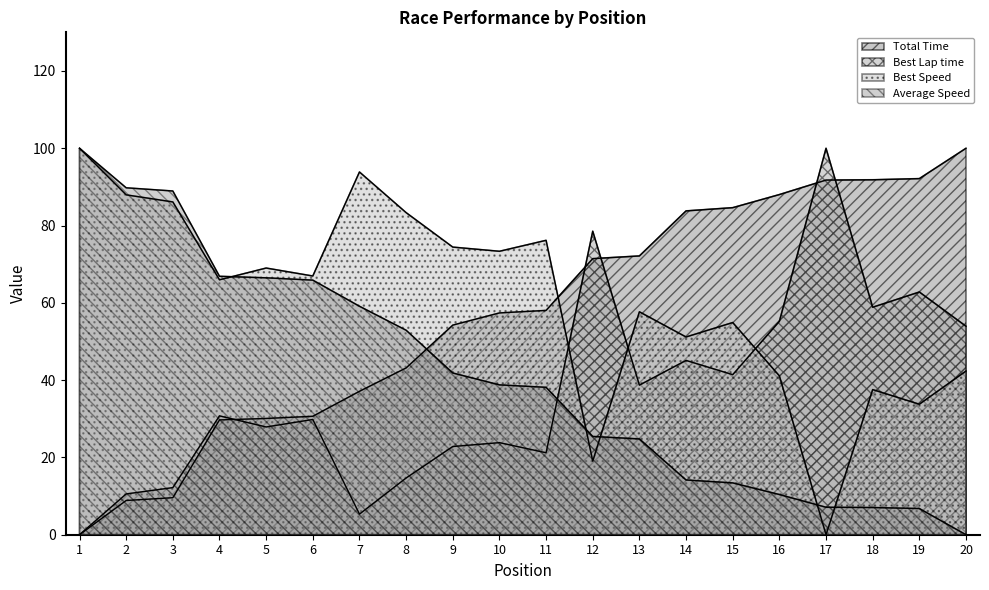

Between which two adjacent categories do Best Speed and Best Lap time first intersect?

11 and 12